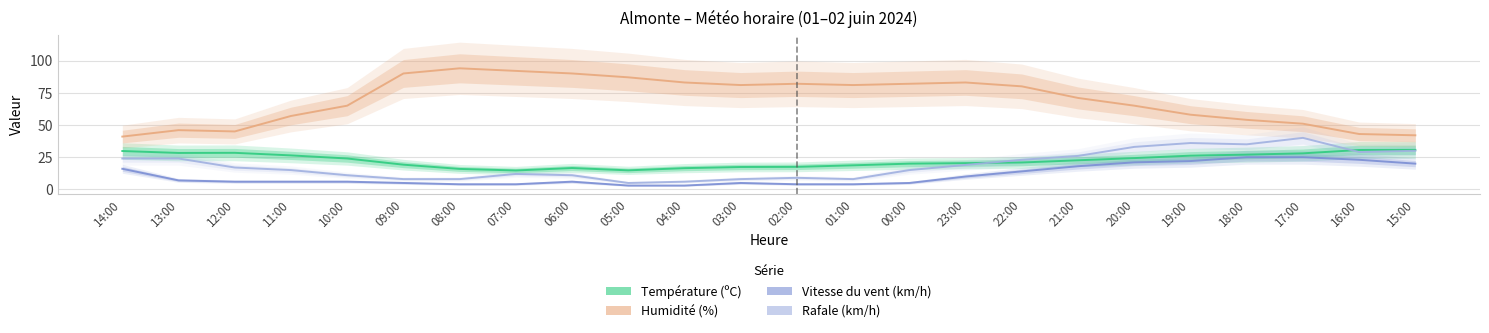

Reading left to right, what are all the values shown in this chart?

Température (ºC): 14:00=29.8	13:00=28.3	12:00=28.4	11:00=26.4	10:00=24.0	09:00=19.2	08:00=15.9	07:00=14.7	06:00=16.6	05:00=14.8	04:00=16.5	03:00=17.4	02:00=17.5	01:00=18.7	00:00=20.0	23:00=20.4	22:00=20.9	21:00=22.6	20:00=24.3	19:00=26.2	18:00=27.0	17:00=28.0	16:00=30.6	15:00=30.7
Humidité (%): 14:00=41.0	13:00=46.0	12:00=45.0	11:00=57.0	10:00=65.0	09:00=90.0	08:00=94.0	07:00=92.0	06:00=90.0	05:00=87.0	04:00=83.0	03:00=81.0	02:00=82.0	01:00=81.0	00:00=82.0	23:00=83.0	22:00=80.0	21:00=71.0	20:00=65.0	19:00=58.0	18:00=54.0	17:00=51.0	16:00=43.0	15:00=42.0
Vitesse du vent (km/h): 14:00=16.0	13:00=7.0	12:00=6.0	11:00=6.0	10:00=6.0	09:00=5.0	08:00=4.0	07:00=4.0	06:00=6.0	05:00=3.0	04:00=3.0	03:00=5.0	02:00=4.0	01:00=4.0	00:00=5.0	23:00=10.0	22:00=14.0	21:00=18.0	20:00=21.0	19:00=22.0	18:00=25.0	17:00=25.0	16:00=23.0	15:00=20.0
Rafale (km/h): 14:00=24.0	13:00=24.0	12:00=17.0	11:00=15.0	10:00=11.0	09:00=8.0	08:00=8.0	07:00=12.0	06:00=11.0	05:00=5.0	04:00=6.0	03:00=8.0	02:00=9.0	01:00=8.0	00:00=15.0	23:00=19.0	22:00=23.0	21:00=26.0	20:00=33.0	19:00=36.0	18:00=35.0	17:00=40.0	16:00=29.0	15:00=30.0